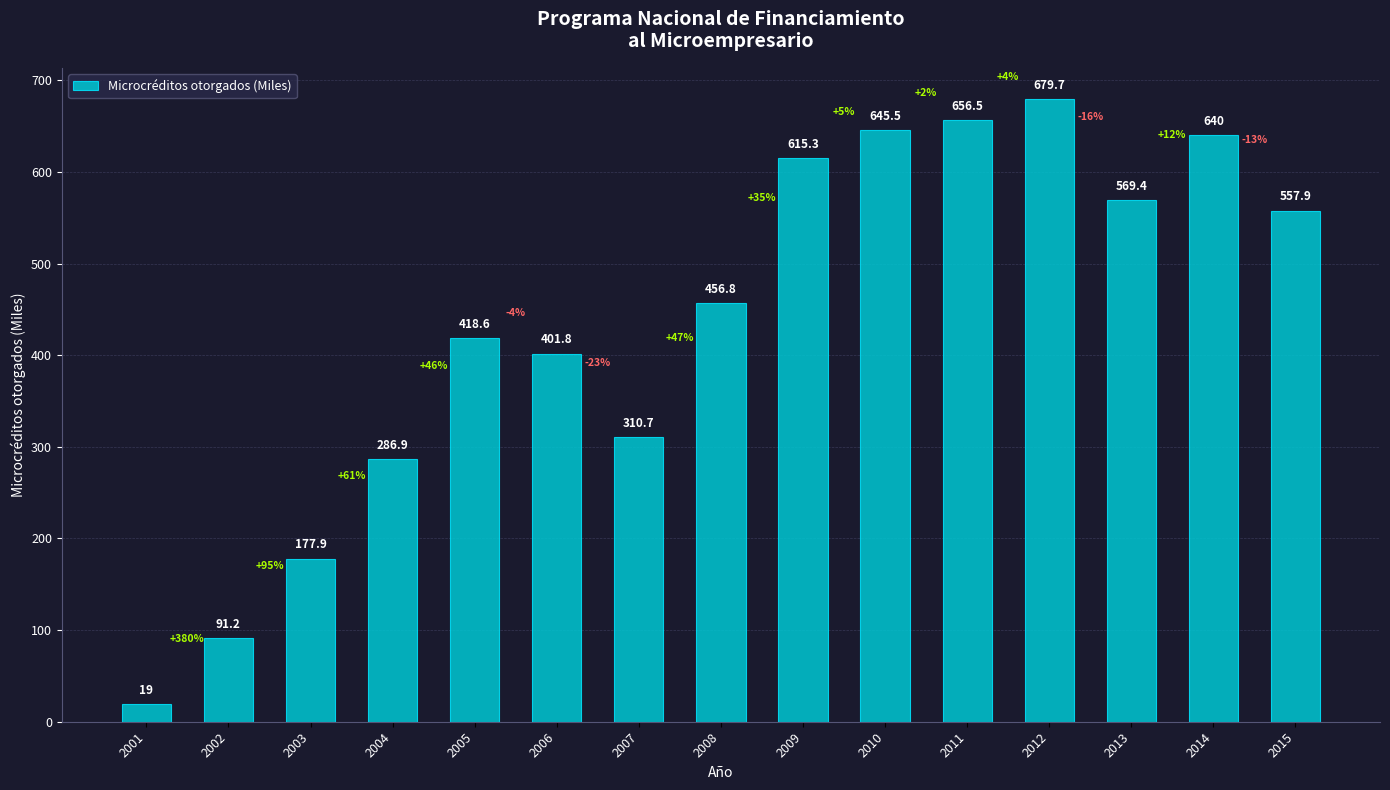

List the labels in order of value, smallest first.

2001, 2002, 2003, 2004, 2007, 2006, 2005, 2008, 2015, 2013, 2009, 2014, 2010, 2011, 2012